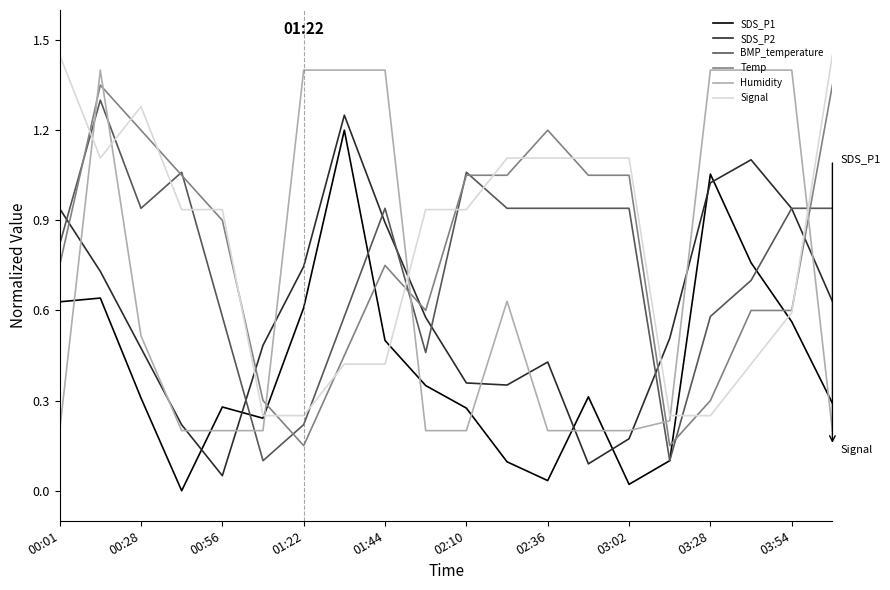

How many intersections are there between BMP_temperature and Humidity?

6